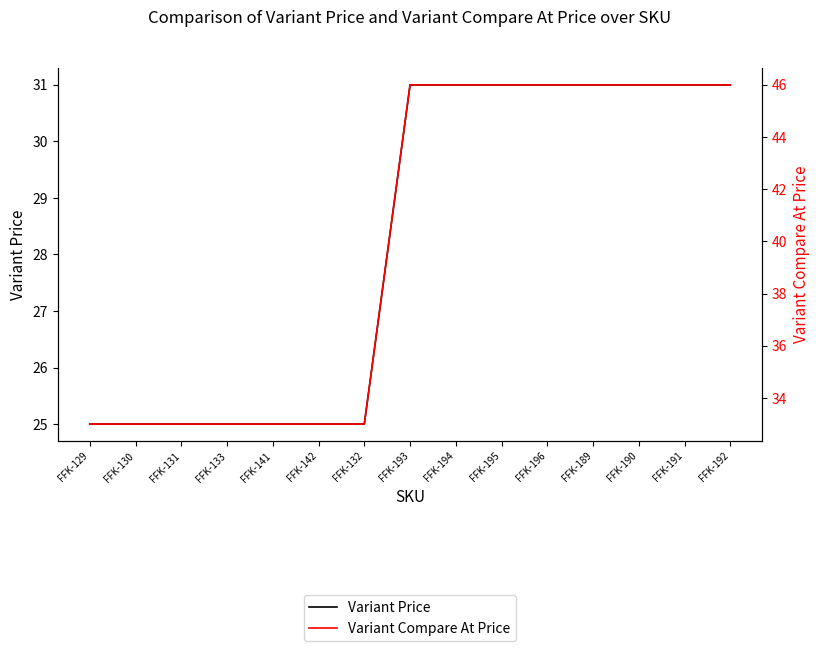

What is the spread (max minus min) of values at FFK-141?

8